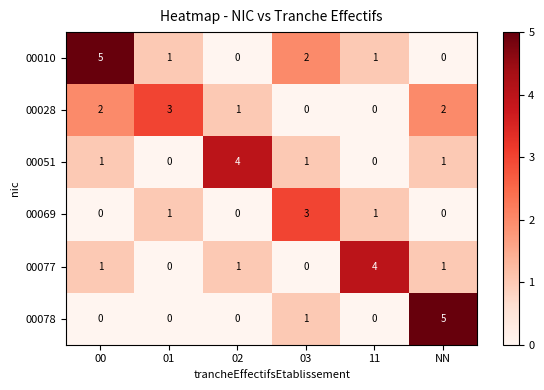

How many 00078 values are between 0 and 1?

5